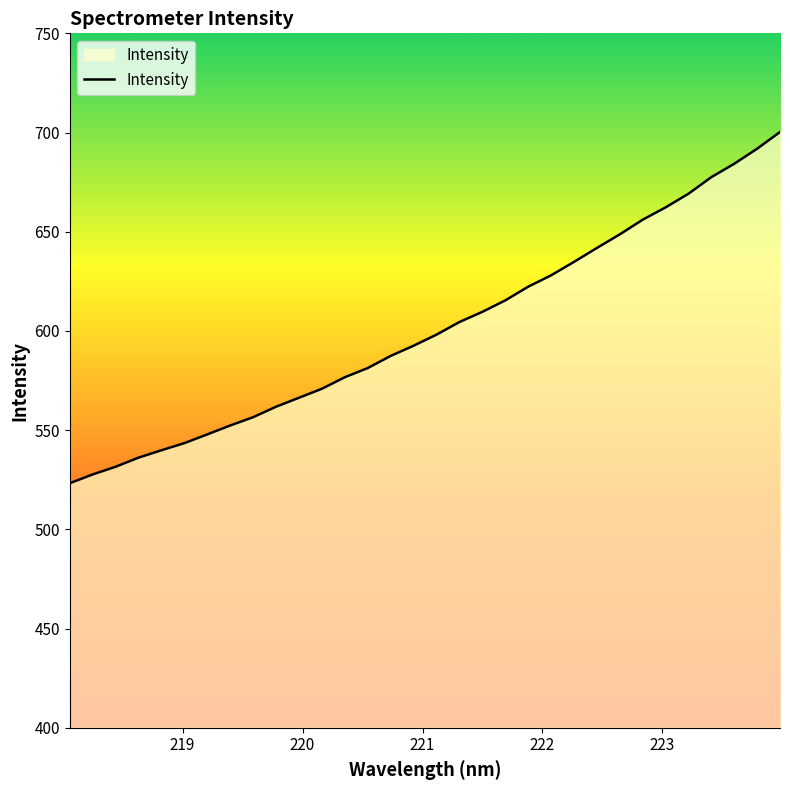

What is the difference between the maximum and minimum values?

177.0